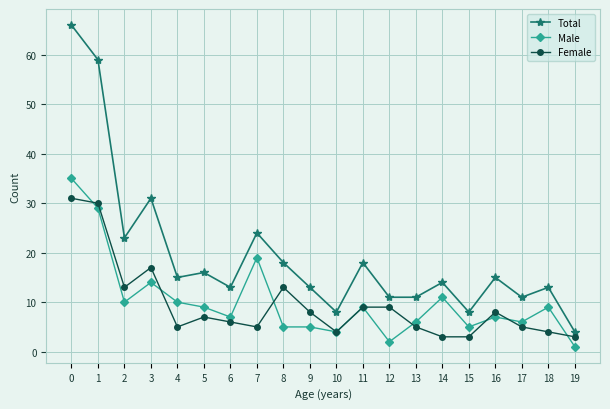

What is the difference between the maximum and second lowest values in the Male series?

33